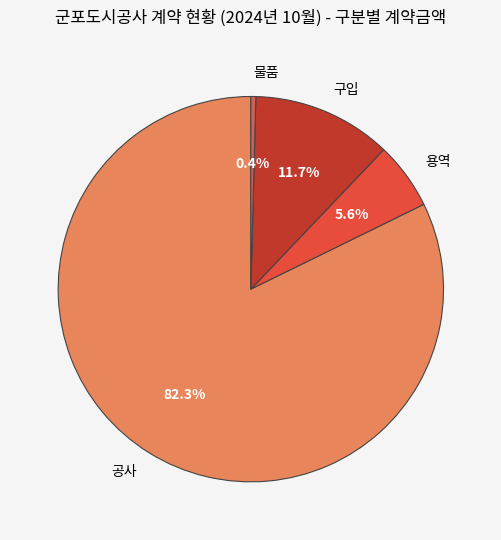

Does 구입 account for over 50% of the chart?

No